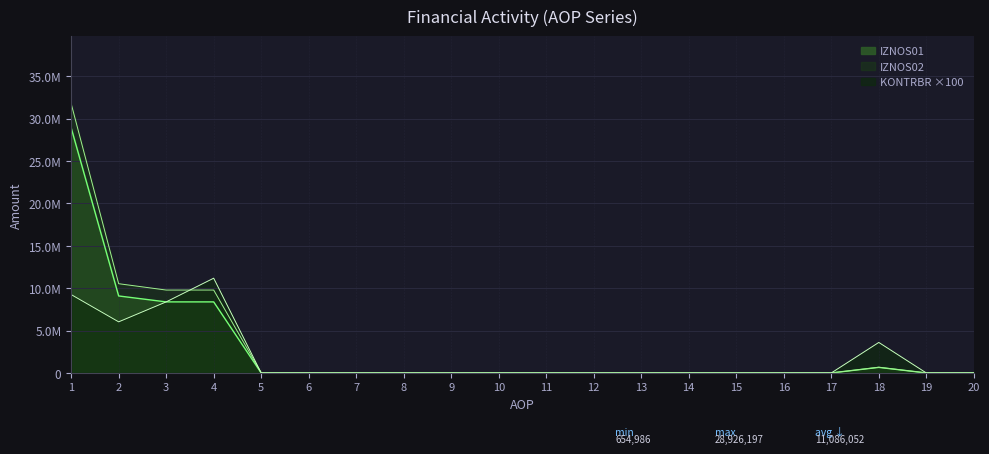

Reading right to left, what are all the values shown in this chart?

IZNOS01: 20=0	19=0	18=654986	17=0	16=0	15=0	14=0	13=0	12=0	11=0	10=0	9=0	8=0	7=0	6=0	5=0	4=8382994	3=8382994	2=9083089	1=28926197
IZNOS02: 20=0	19=0	18=672199	17=0	16=0	15=0	14=0	13=0	12=0	11=0	10=0	9=0	8=0	7=0	6=0	5=0	4=9780776	3=9780776	2=10529561	1=31774119
KONTRBR: 20=0	19=0	18=3598800	17=0	16=0	15=0	14=0	13=0	12=0	11=0	10=0	9=0	8=0	7=0	6=0	5=0	4=11177800	3=8383300	2=6028400	1=9247400